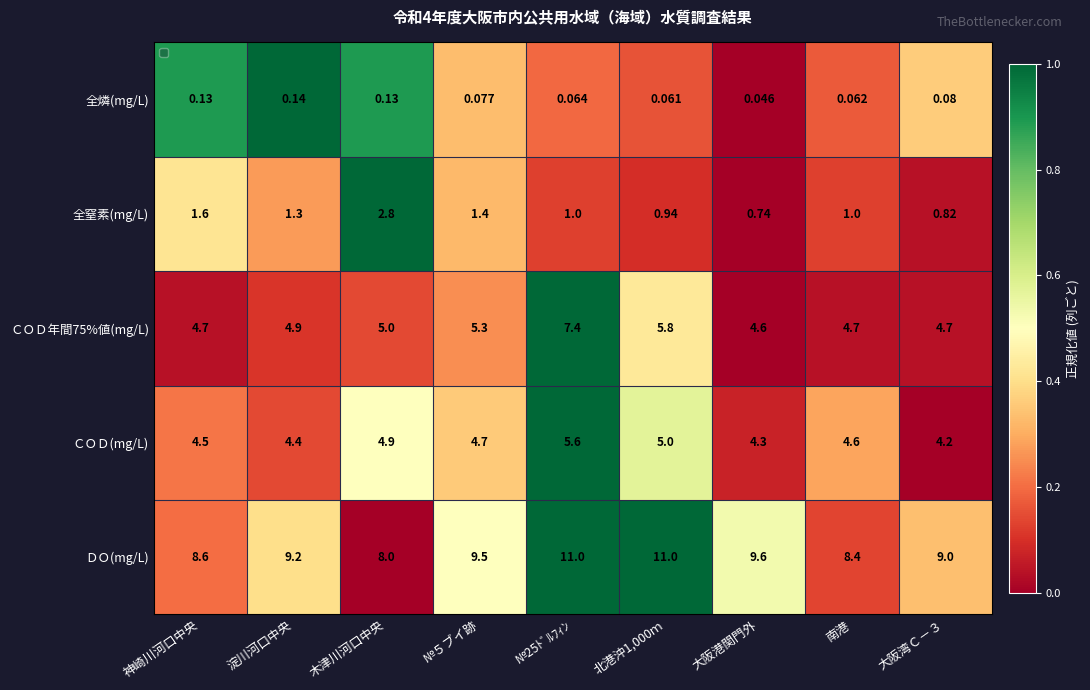

Which series has the largest total across all categories?

ＤＯ(mg/L)